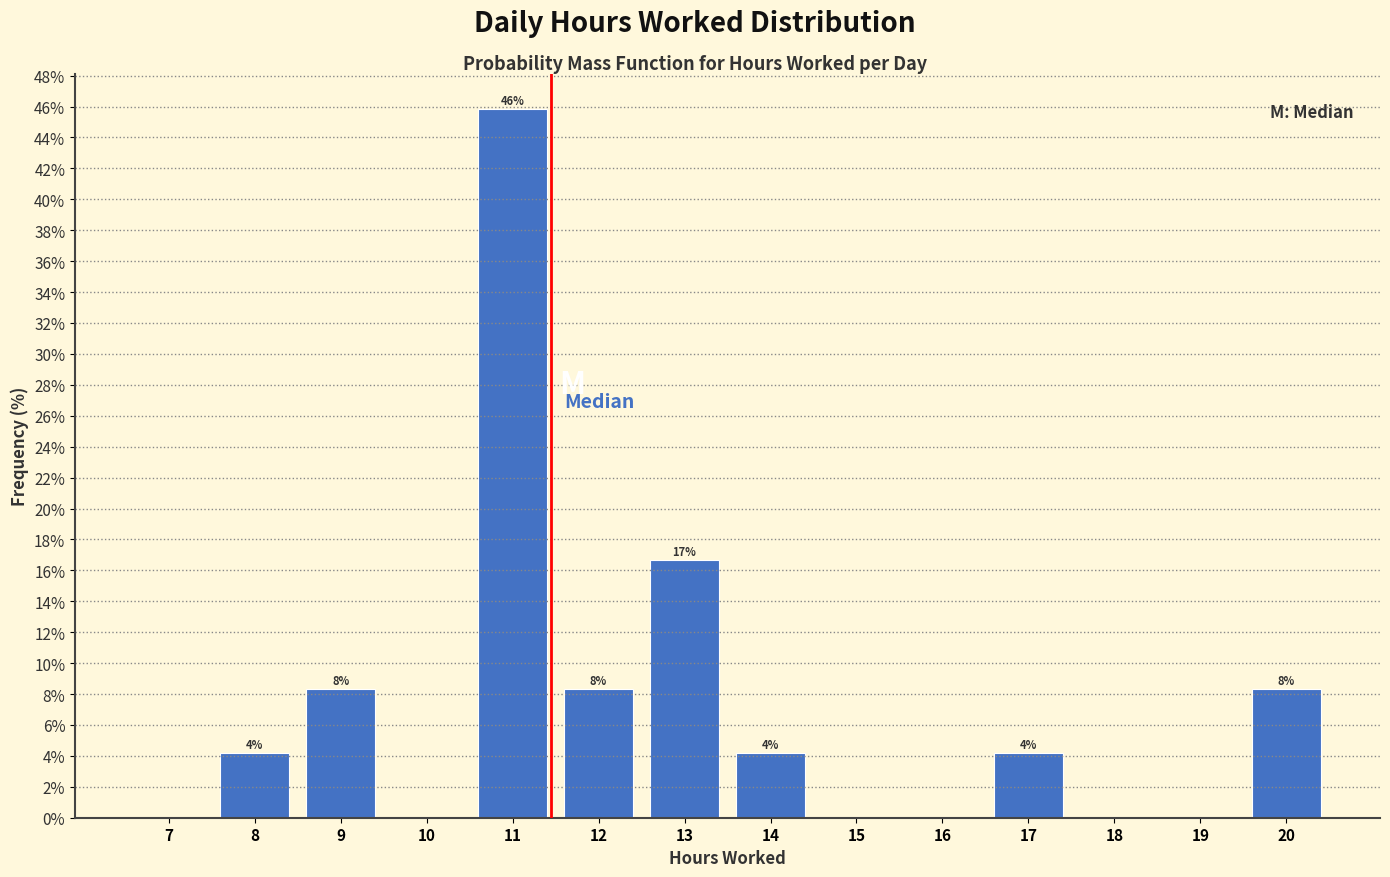

Are the bars horizontal?

No